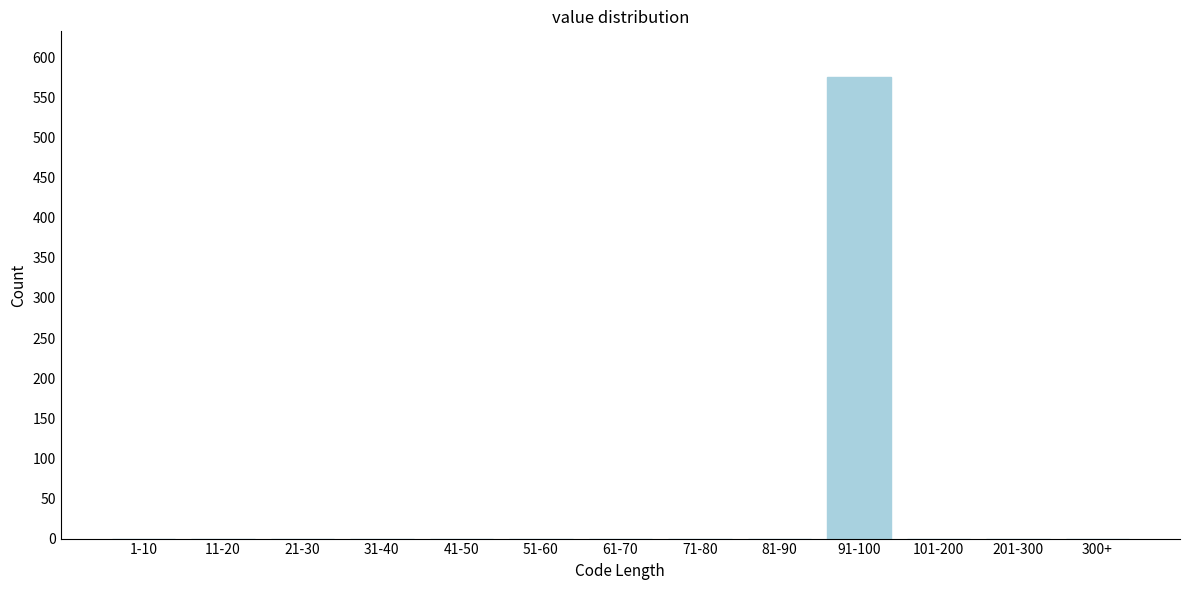

Reading right to left, what are all the values shown in this chart?

300+=0	201-300=0	101-200=0	91-100=575	81-90=0	71-80=0	61-70=0	51-60=0	41-50=0	31-40=0	21-30=0	11-20=0	1-10=0